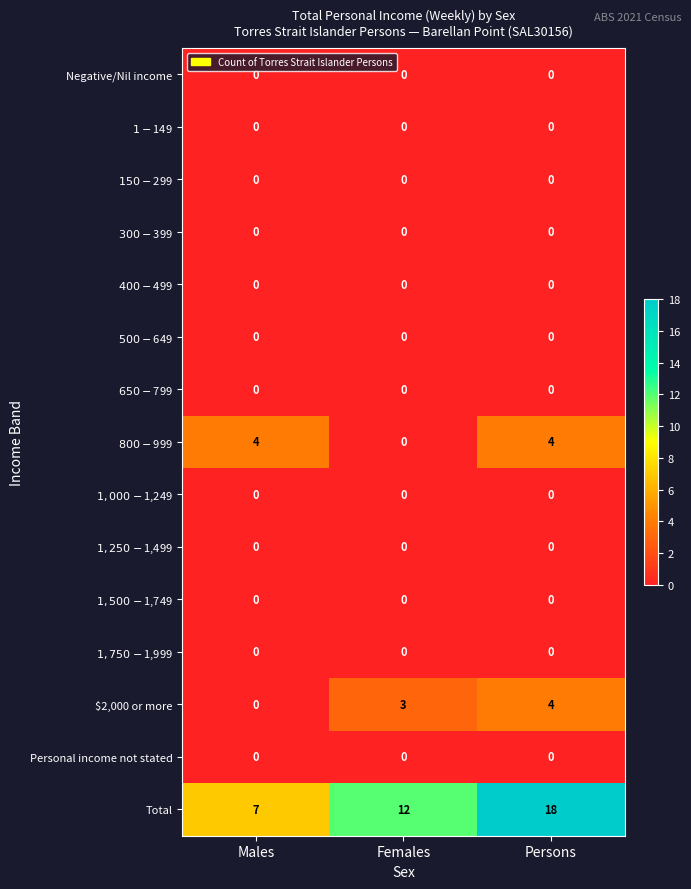

At which category does the chart reach its peak across all series?

Persons